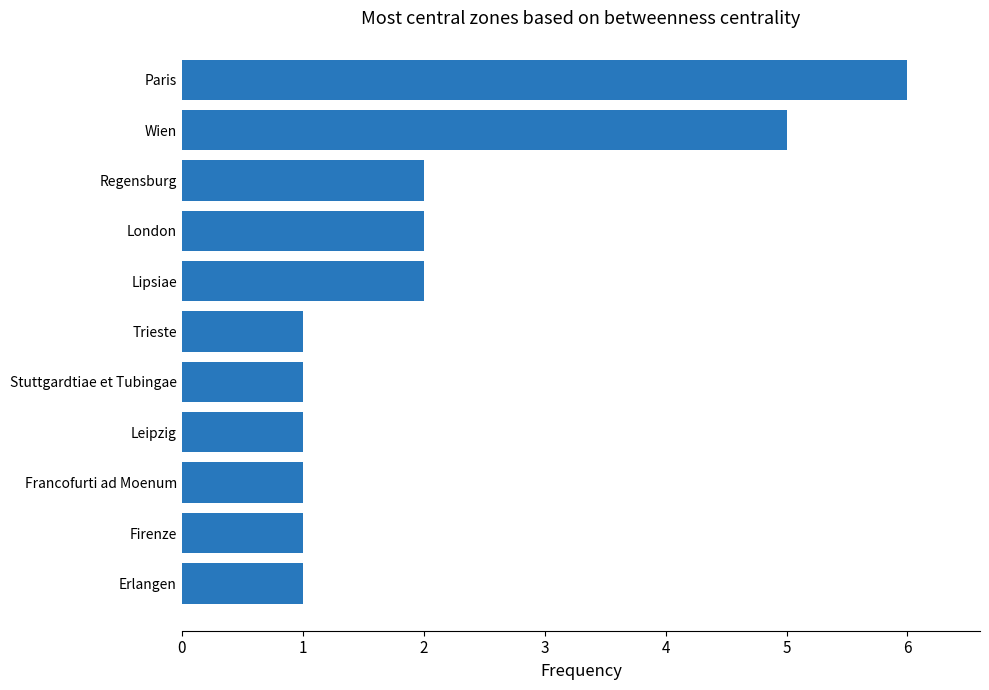

What is the difference between the maximum and minimum values?

5